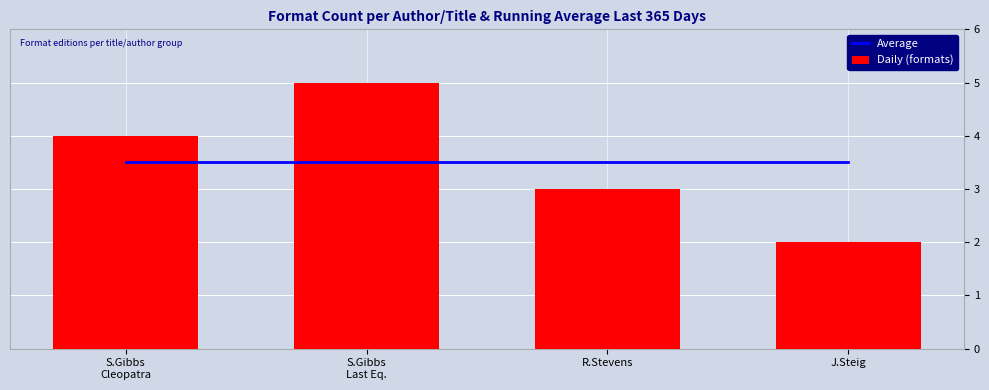

Which label corresponds to the smallest value in the chart?

J.Steig